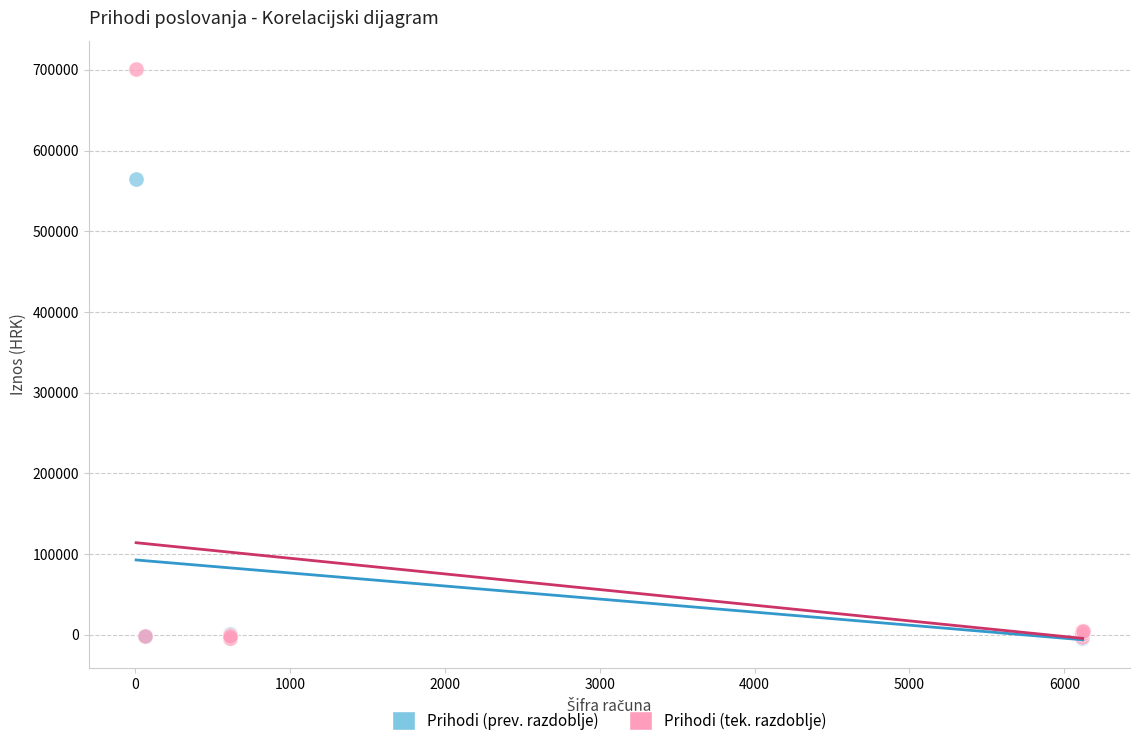

Which series reaches the maximum Y coordinate?

Prihodi (tek. razdoblje)